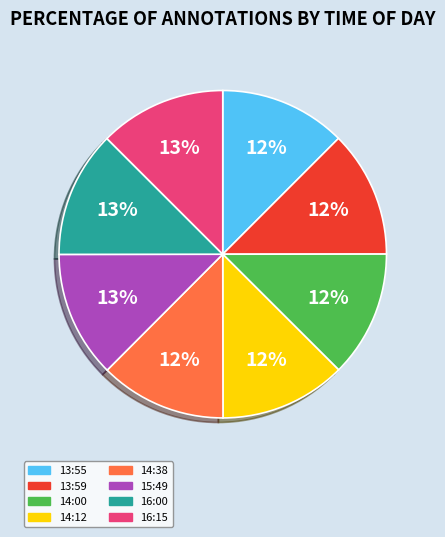

Is it true that 14:38 is 18% of the pie?

False